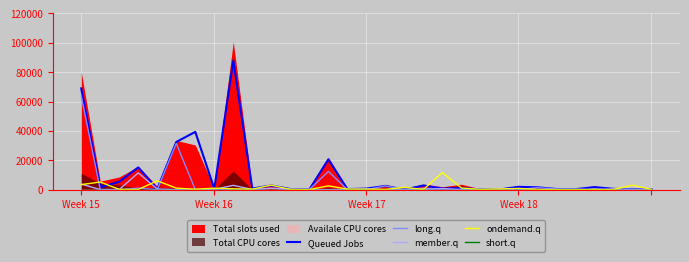

True or false: short.q and long.q intersect in this chart.

False